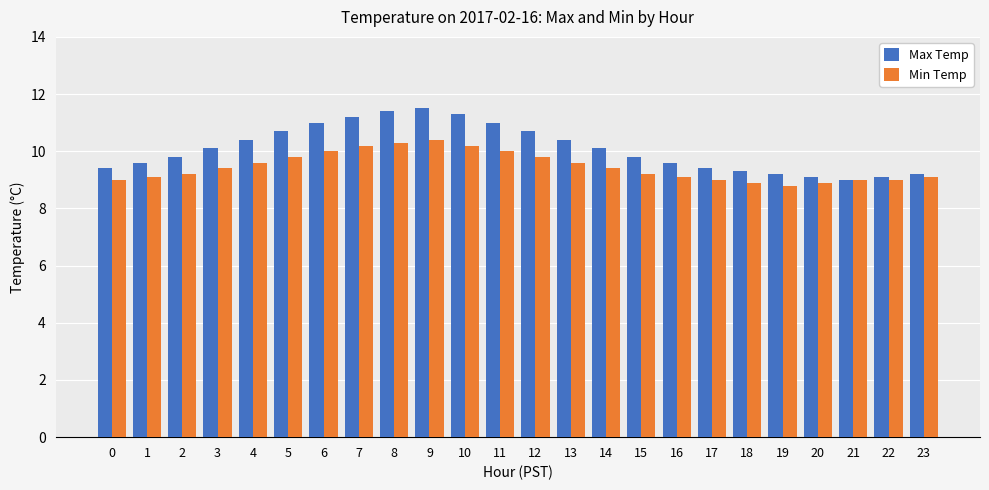

What is the approximate value of Min Temp at 16?

9.1